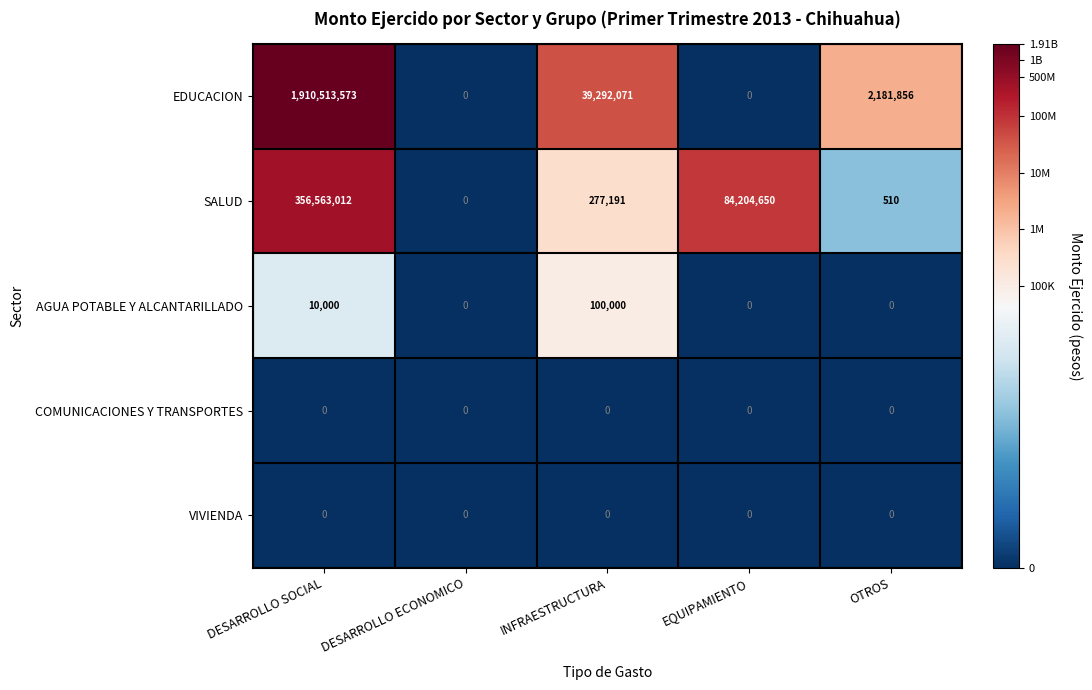

List the labels in order of SALUD value, smallest first.

DESARROLLO ECONOMICO, OTROS, INFRAESTRUCTURA, EQUIPAMIENTO, DESARROLLO SOCIAL